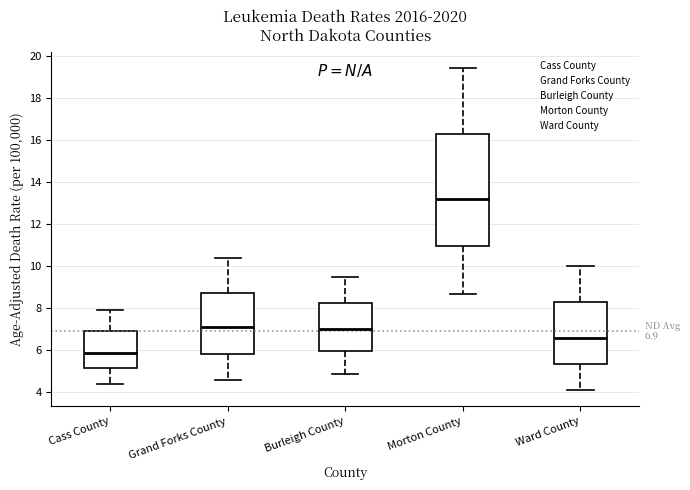

Comparing the boxes themselves (not the whiskers), which one is the tallest?

Morton County